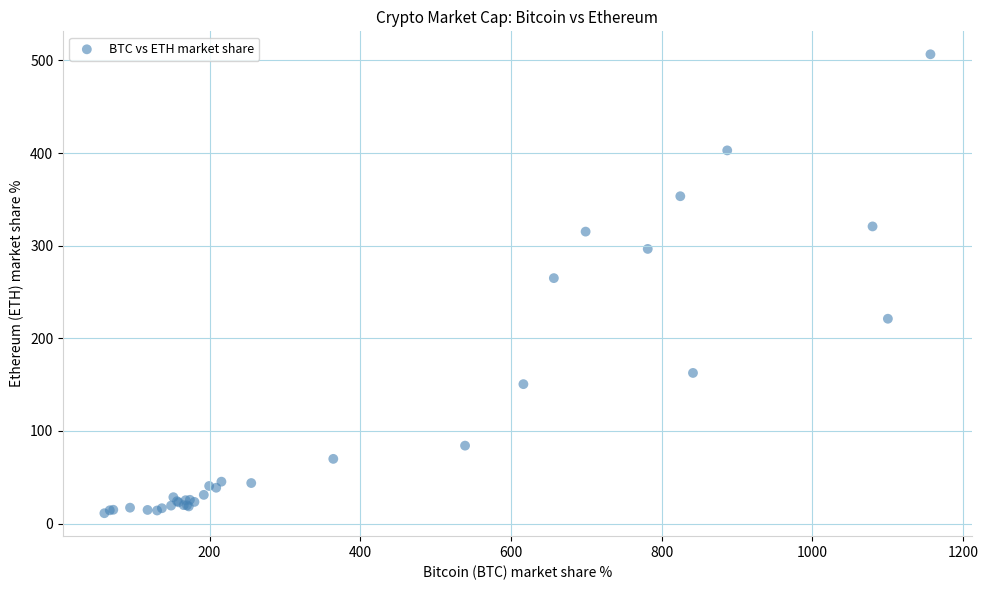

What Y value in the scatter plot is closest to 258?

265.0